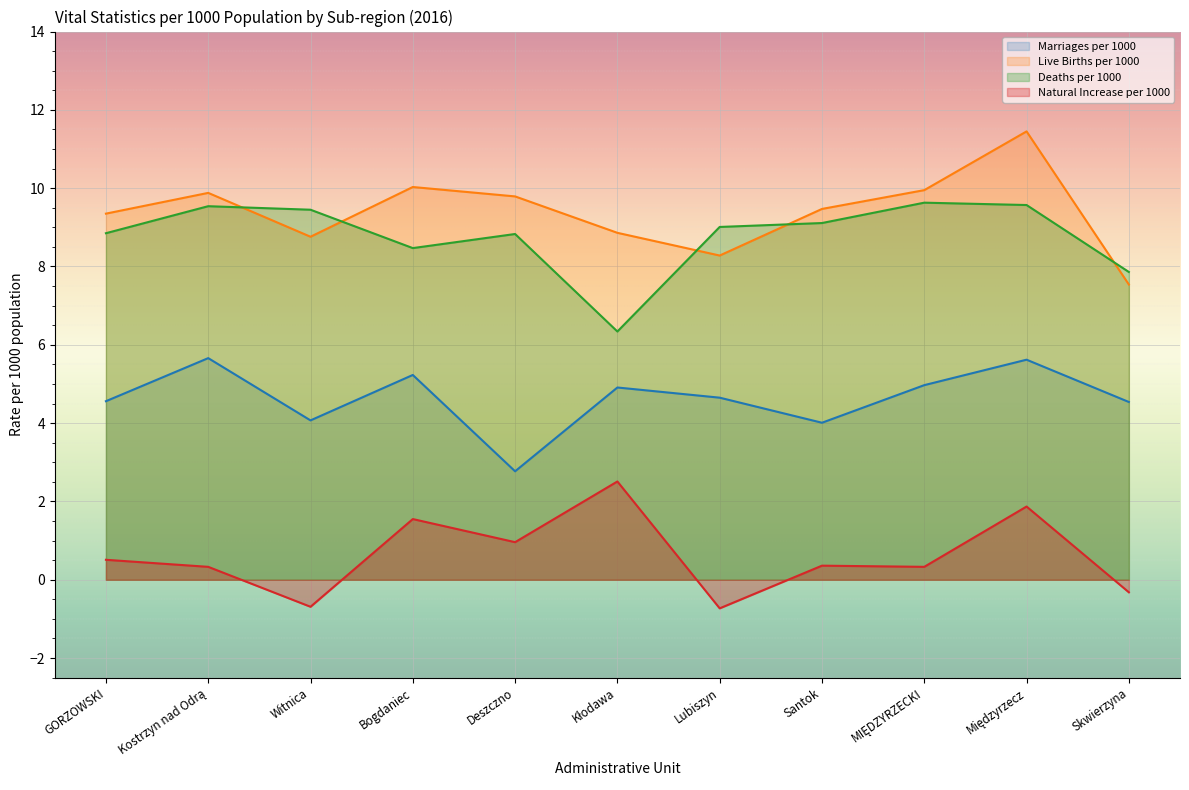

Which category has the lowest value across all series?

Lubiszyn